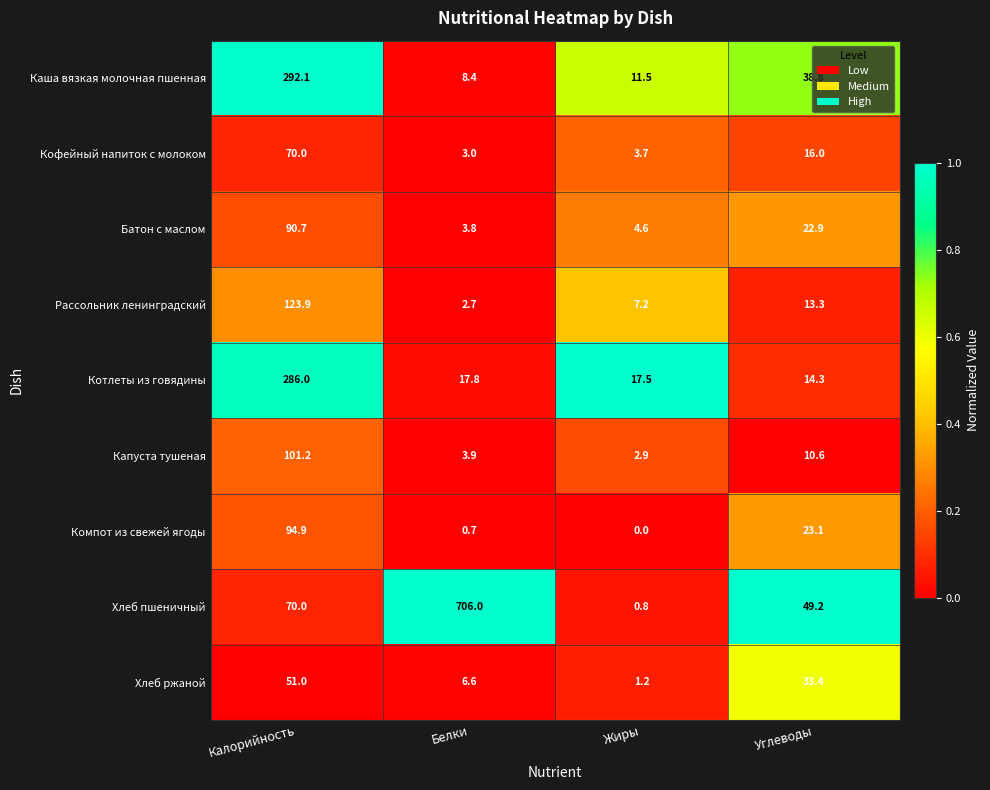

Rank the series at Белки from lowest to highest value.

Компот из свежей ягоды, Рассольник ленинградский, Кофейный напиток с молоком, Батон с маслом, Капуста тушеная, Хлеб ржаной, Каша вязкая молочная пшенная, Котлеты из говядины, Хлеб пшеничный